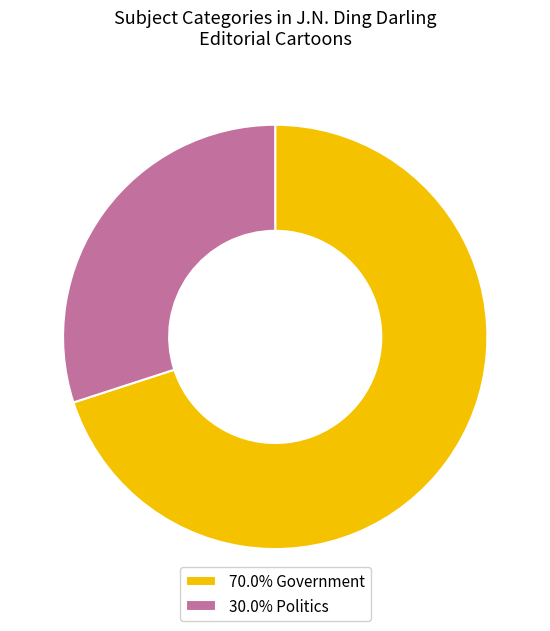

Approximately how many times larger is the value at 70.0% Government compared to 30.0% Politics?

2.3